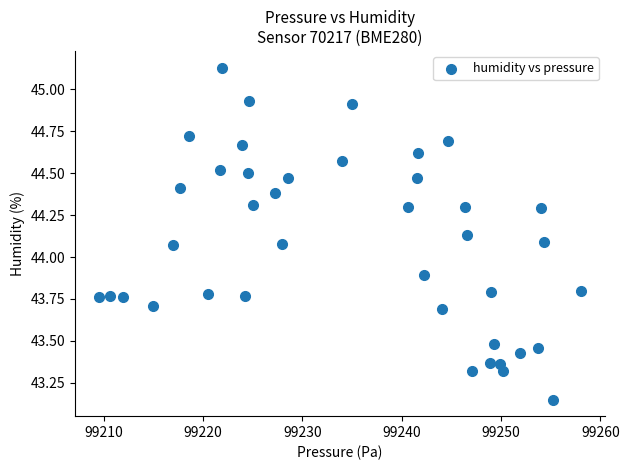

What is the range of X values (max minus min)?

48.6